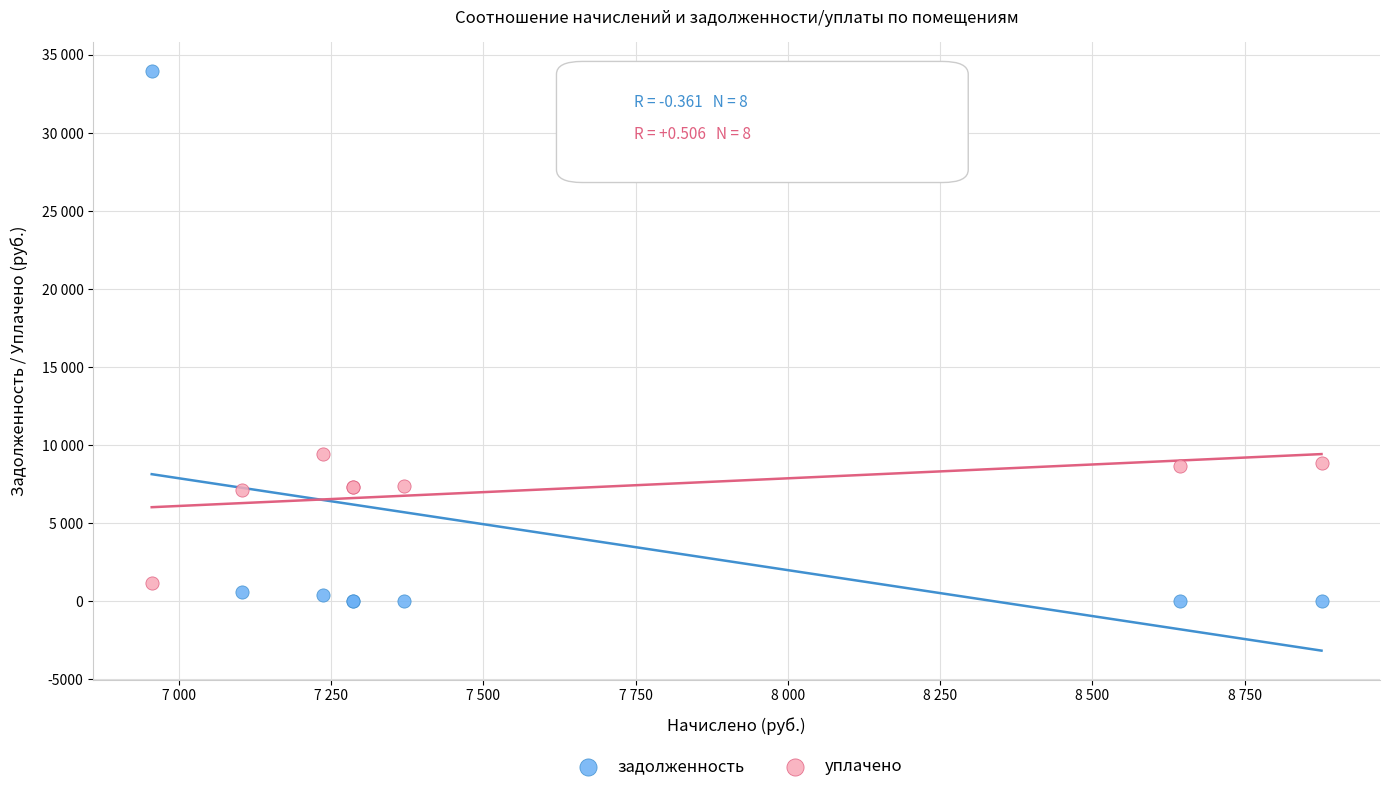

Which series has the widest spread of Y values?

задолженность